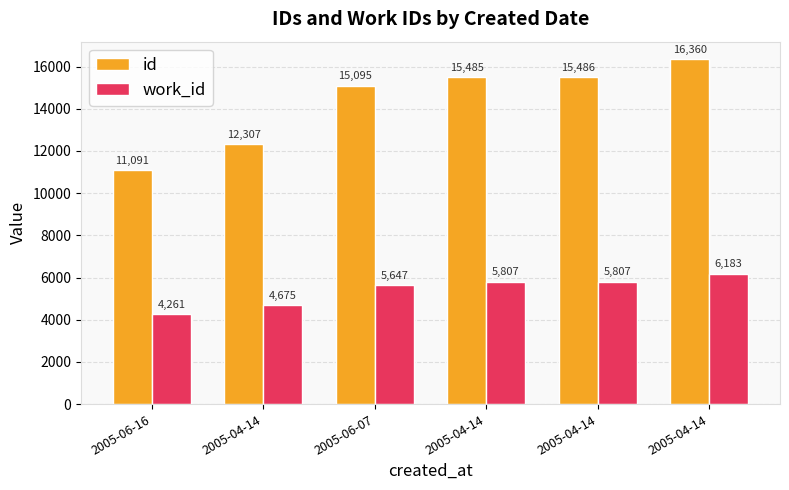

List the labels in order of work_id value, smallest first.

2005-06-16, 2005-04-14, 2005-06-07, 2005-04-14, 2005-04-14, 2005-04-14